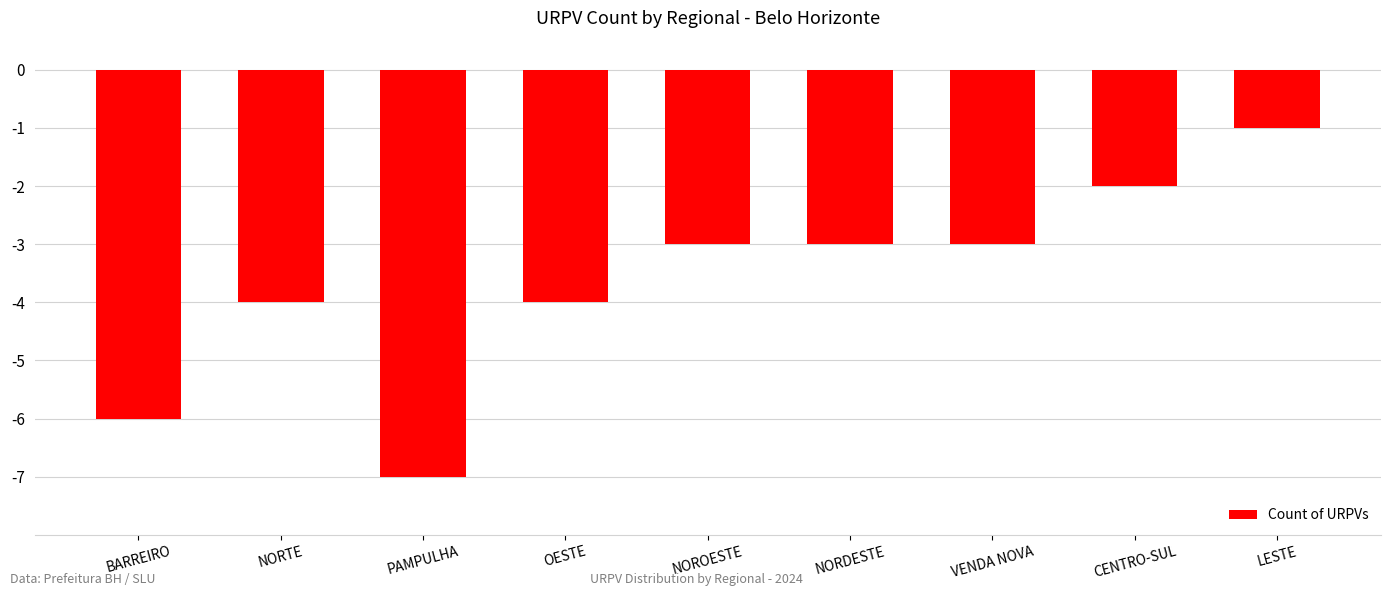

Is it true that the value at VENDA NOVA is -2?

False